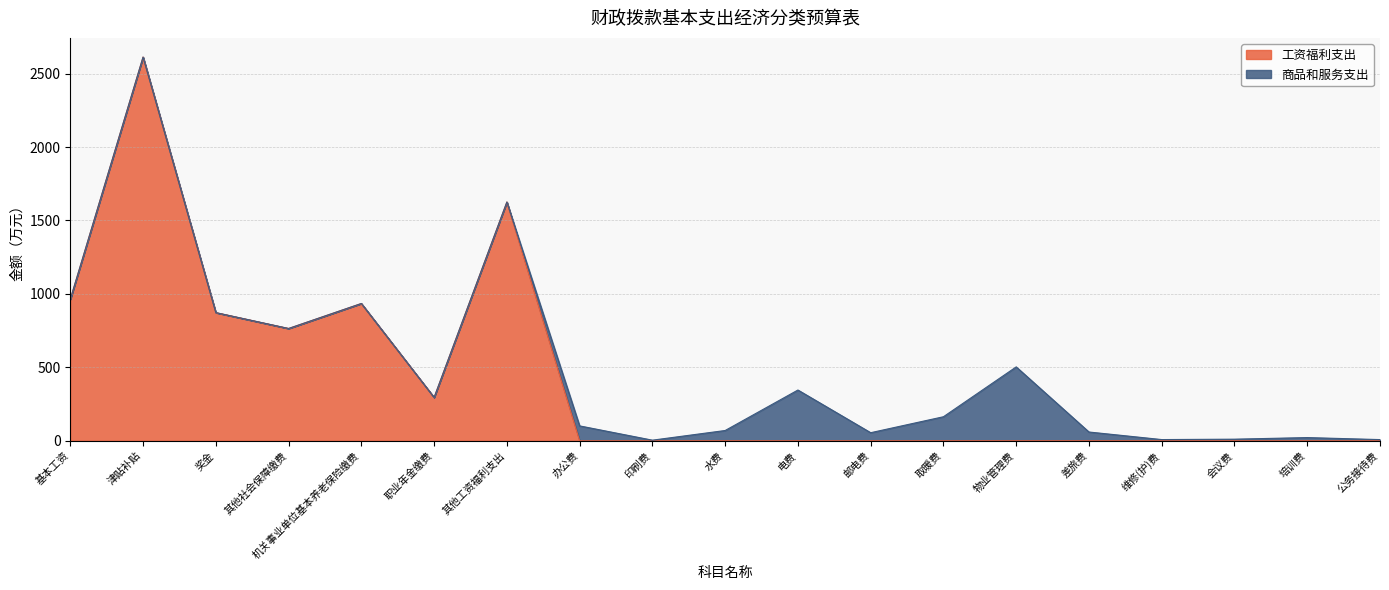

Where is the data nearest to the value 1306?

其他工资福利支出